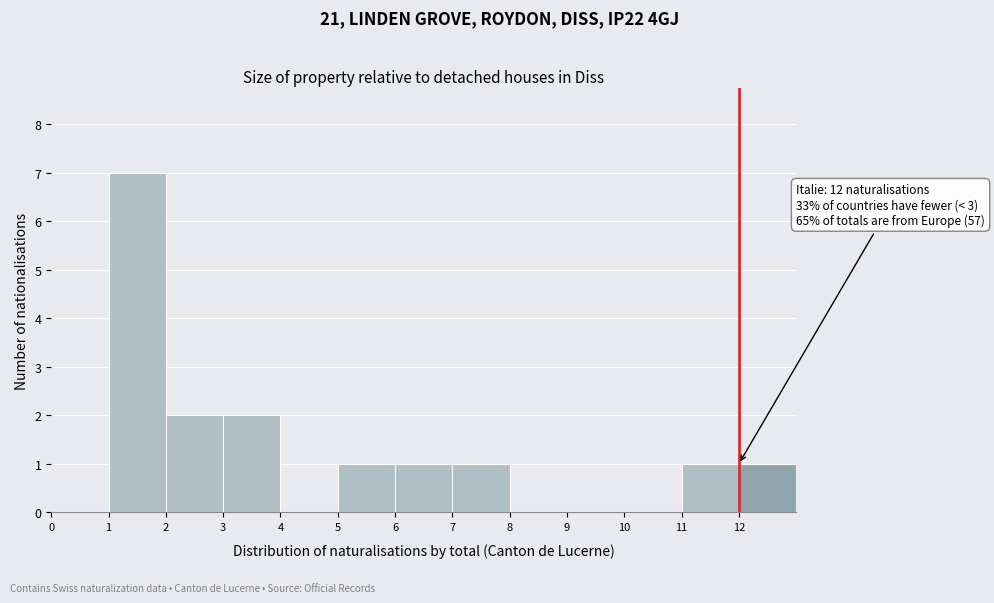

Which range on the x-axis has the tallest bar?

1 to 2